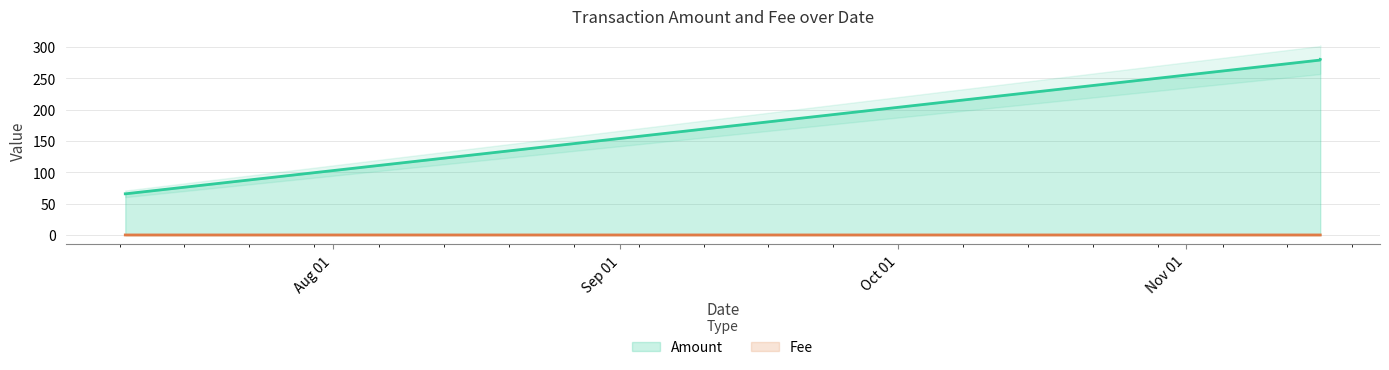

What is the value of the Amount point at the 3rd from the left?

279.0